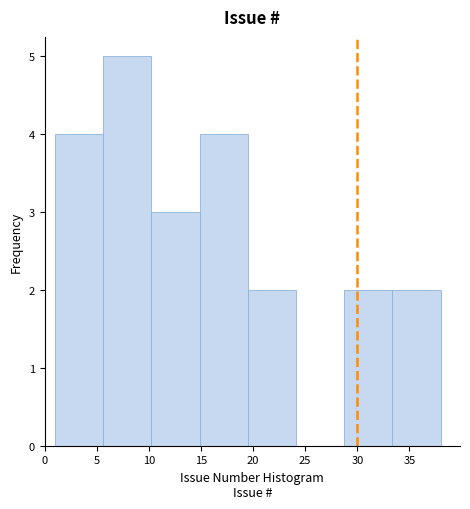

Over which range of the x-axis is the bar tallest?

5.5 to 10.5